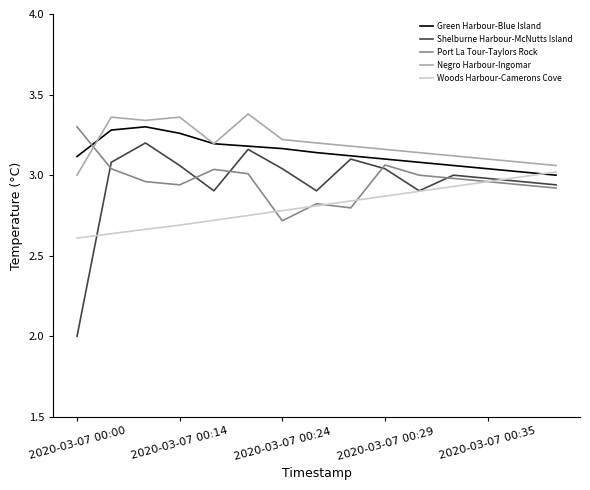

Which series has the largest range (max minus min)?

Shelburne Harbour-McNutts Island